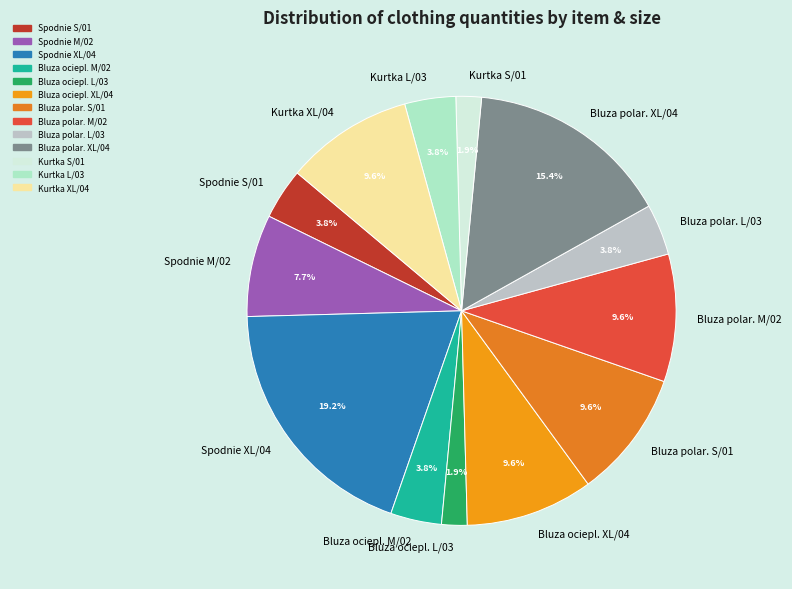

Between Bluza polar. M/02 and Bluza polar. L/03, which is larger?

Bluza polar. M/02